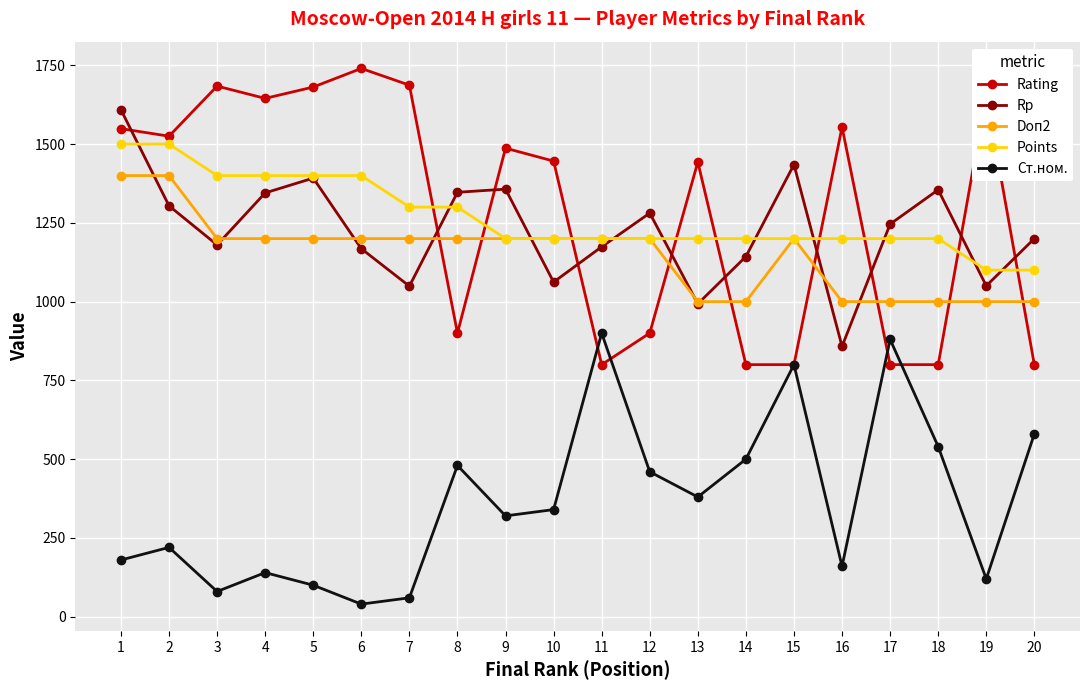

What is the sum of the Rating values at 12 and 10?

2346